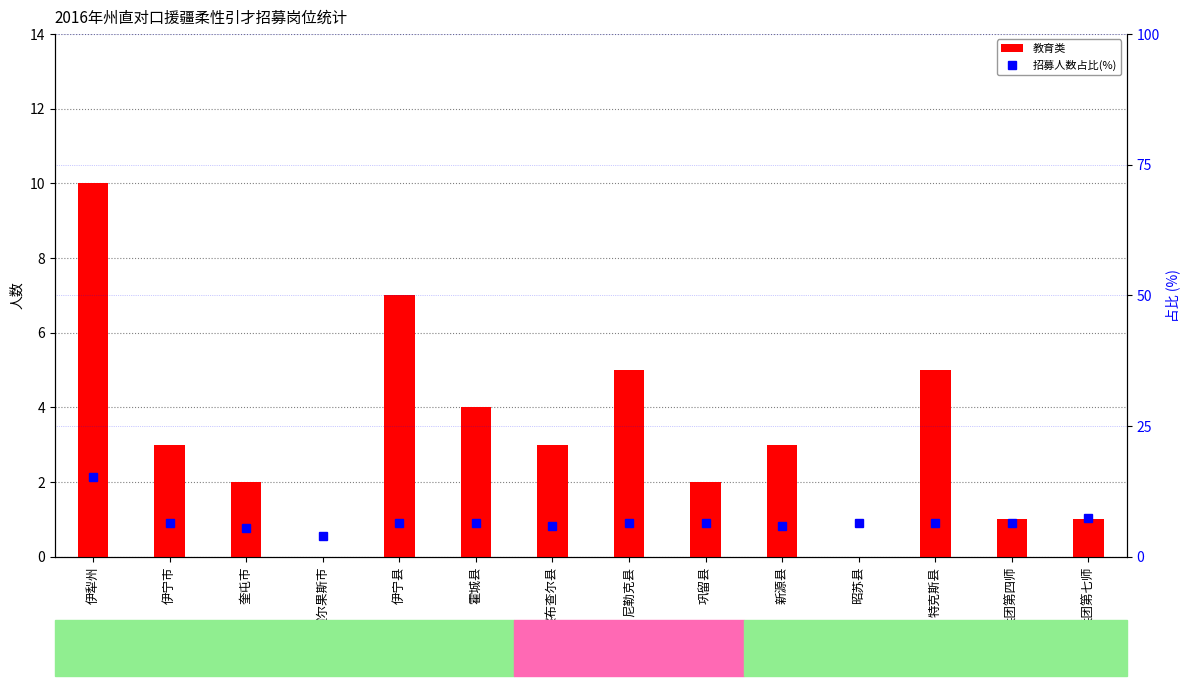

What is the sum of the 招募人数占比(%) values at 兵团第四师 and 伊宁市?

12.7